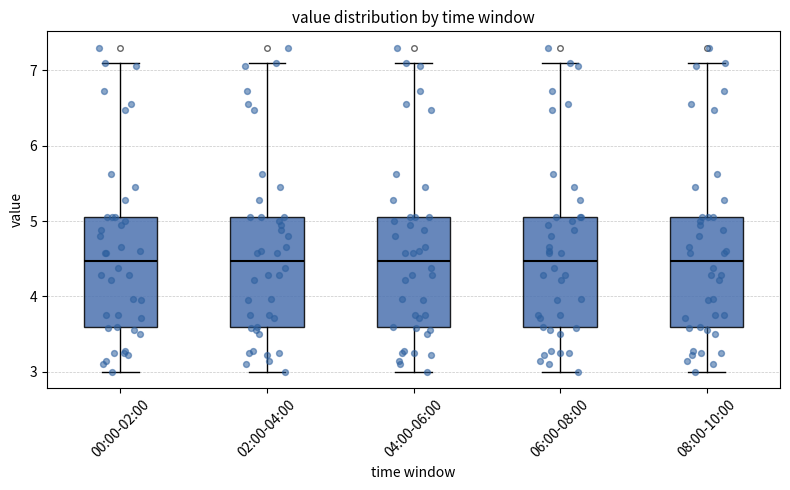

Where does the median line of the box for 06:00-08:00 sit on the y-axis? The values are not printed on the chart, so give them approximately, as read against the axis.

4.5